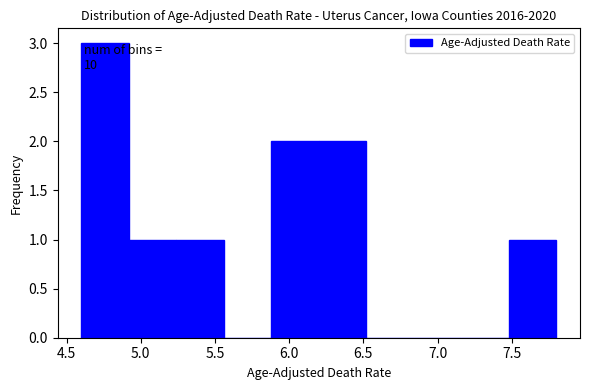

Over which range of the x-axis is the bar tallest?

4.60 to 4.92